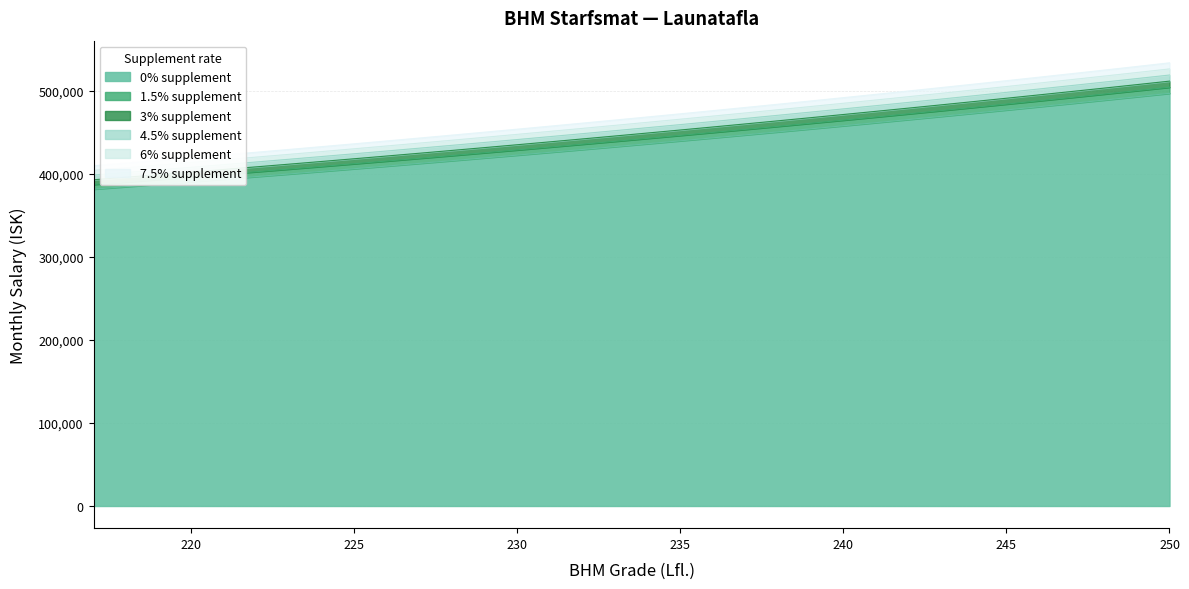

Which category has the highest value across all series?

250